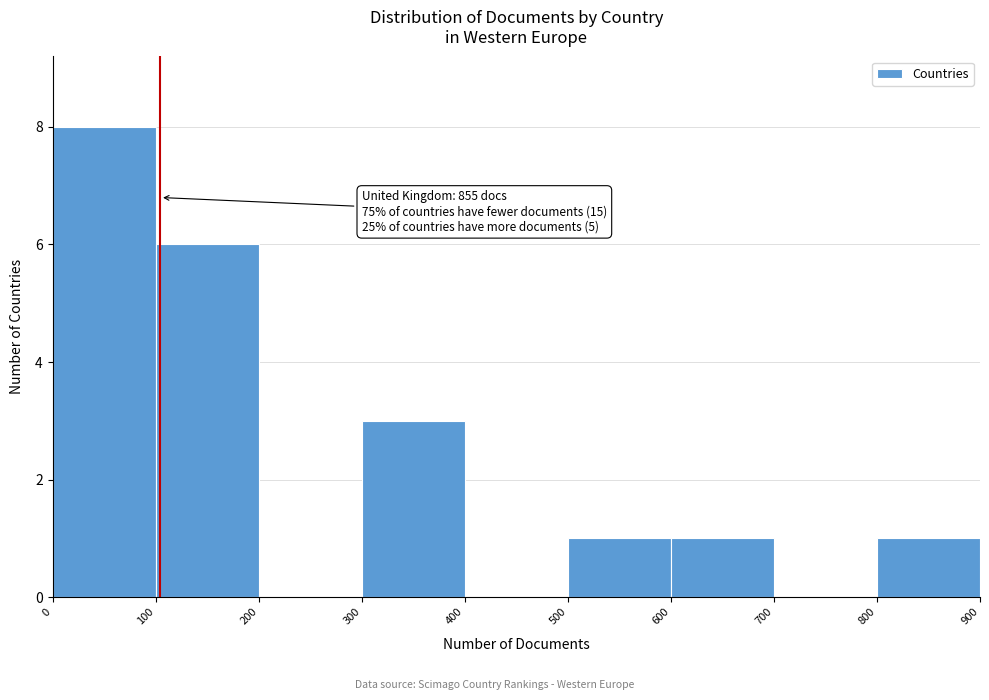

Over which range of the x-axis is the bar tallest?

0 to 100